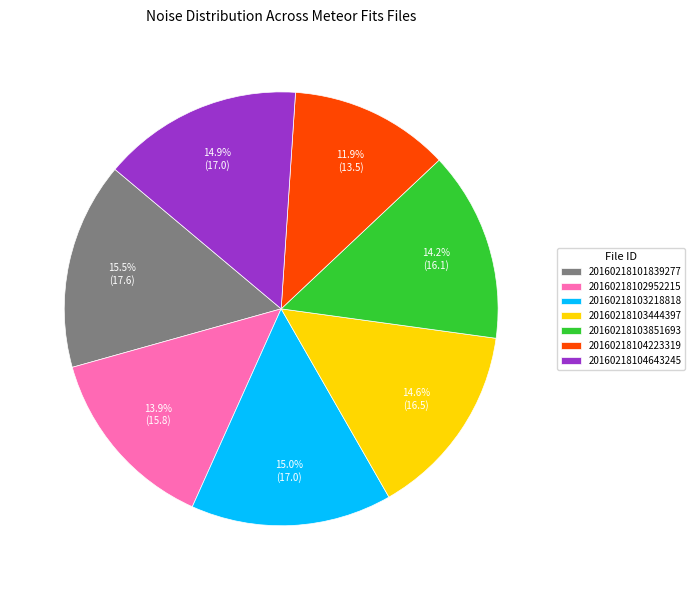

Is the sum of 20160218104223319 and 20160218104643245 greater than half?

No